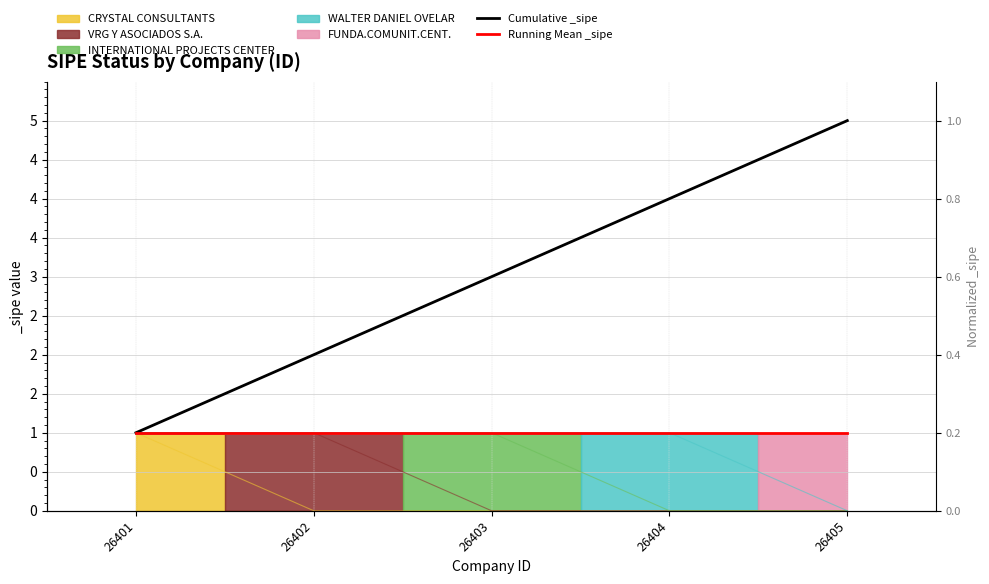

What is the difference between the maximum and minimum values in the Cumulative _sipe series?

4